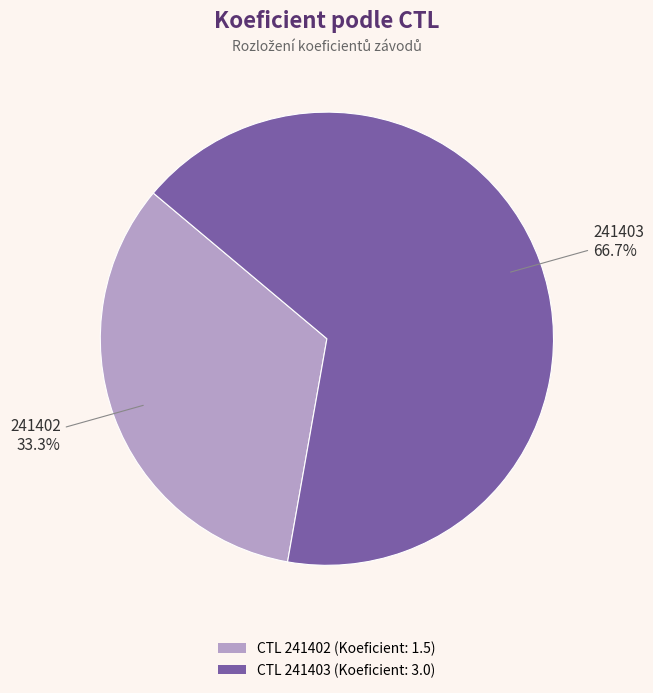

Does any single category account for the majority?

Yes